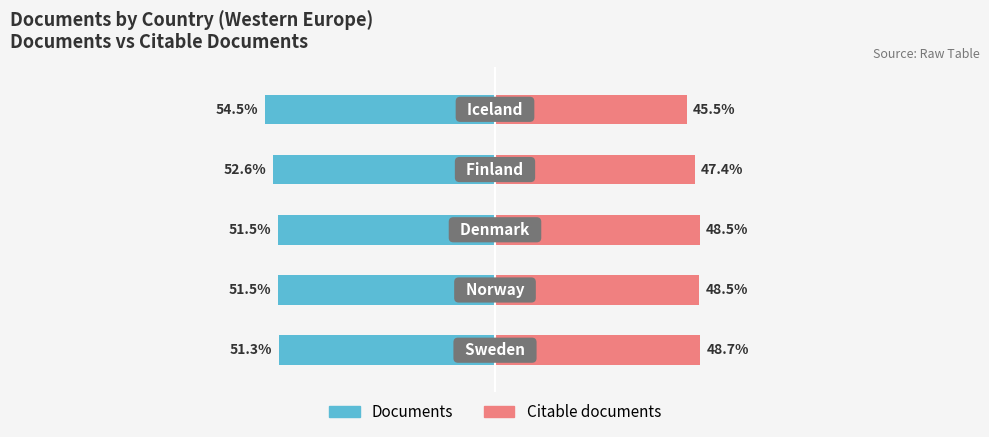

What is the value of the Documents bar at the 3rd from the left?

-51.5